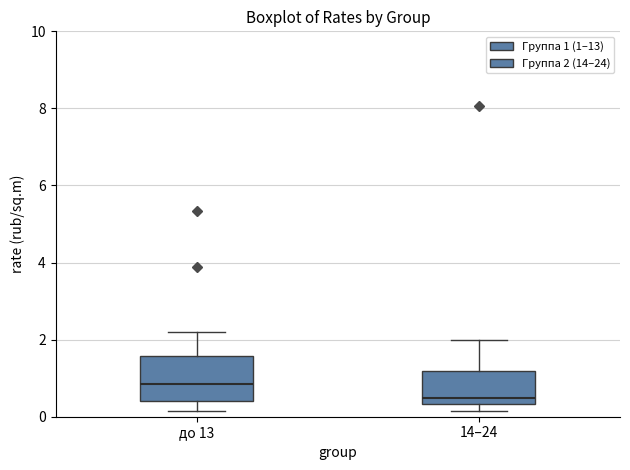

Where is the lower edge of the box for 14–24 on the y-axis? The values are not printed on the chart, so give them approximately, as read against the axis.

0.4